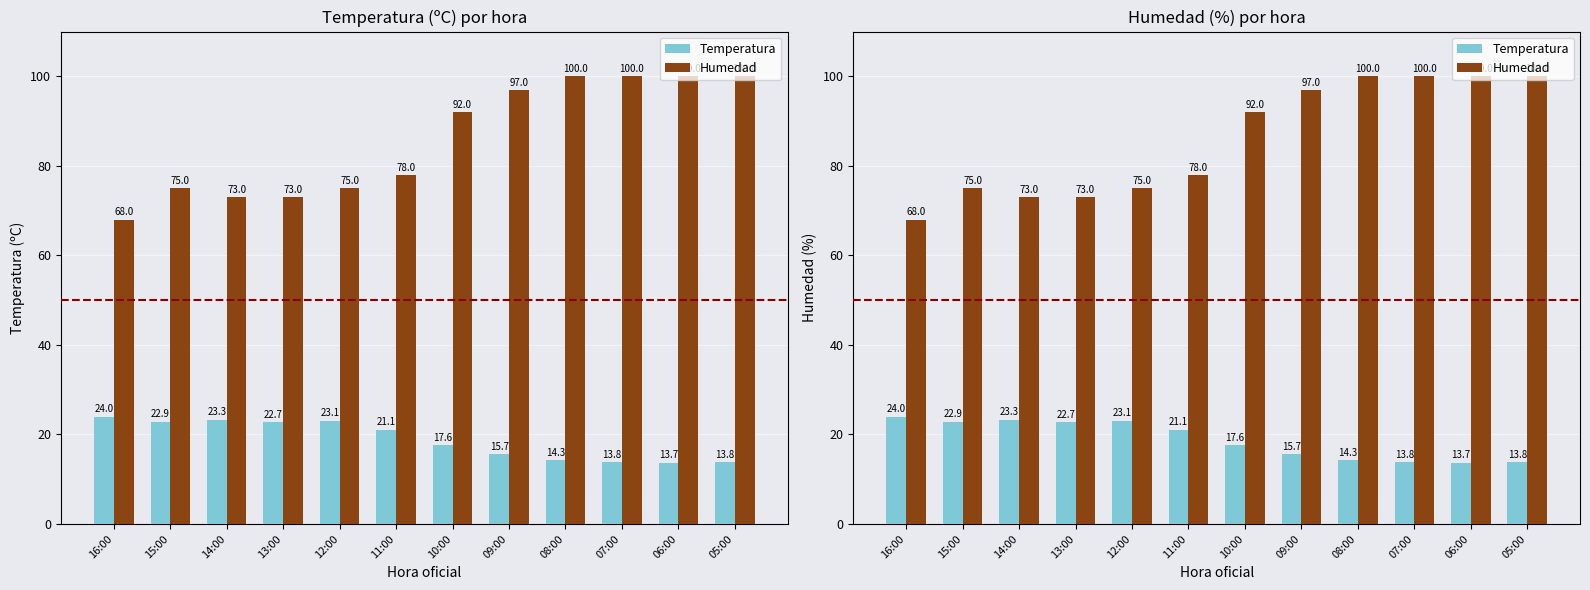

What is the greatest value displayed?

100.0